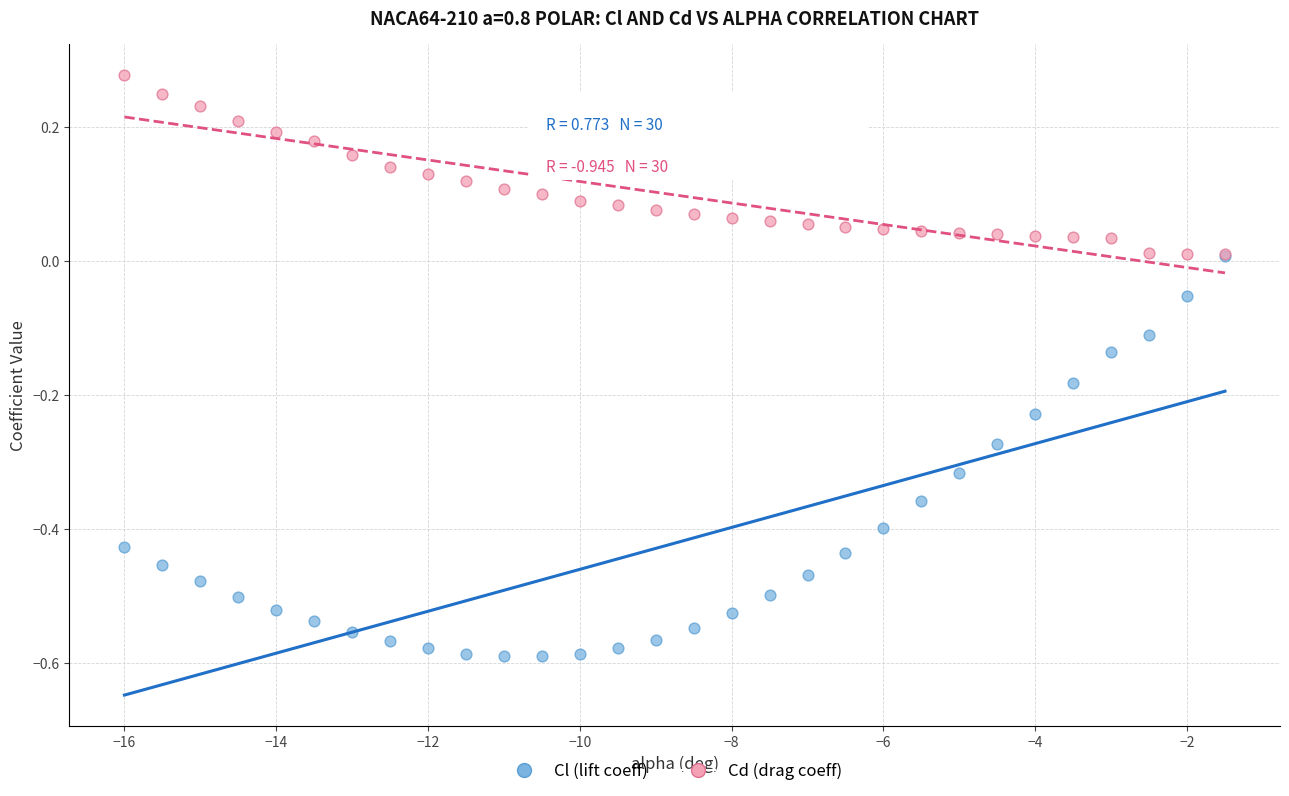

Which series contains the lowest Y value?

Cl (lift coeff)